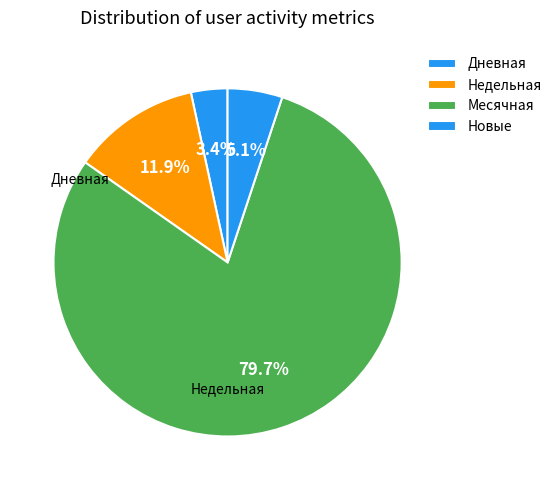

How many segments does this pie chart have?

4